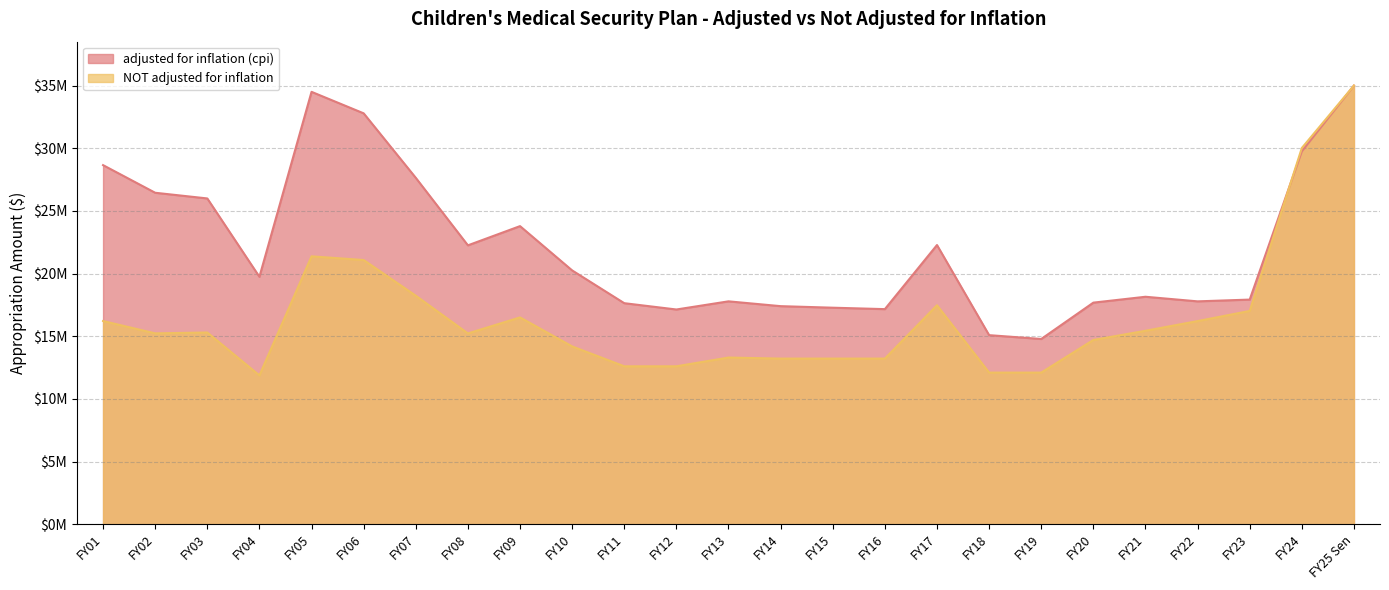

Read the NOT adjusted for inflation value at FY02, to the nearest 10.

15228550